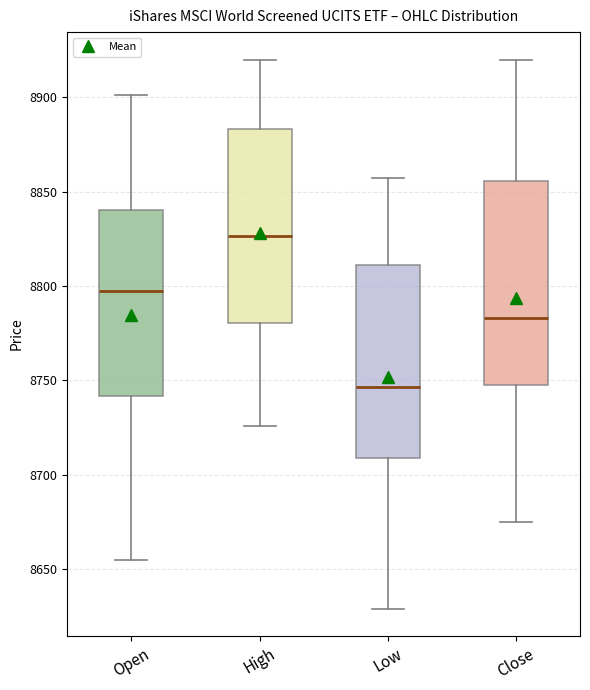

Where is the upper edge of the box for Open on the y-axis? The values are not printed on the chart, so give them approximately, as read against the axis.

8840